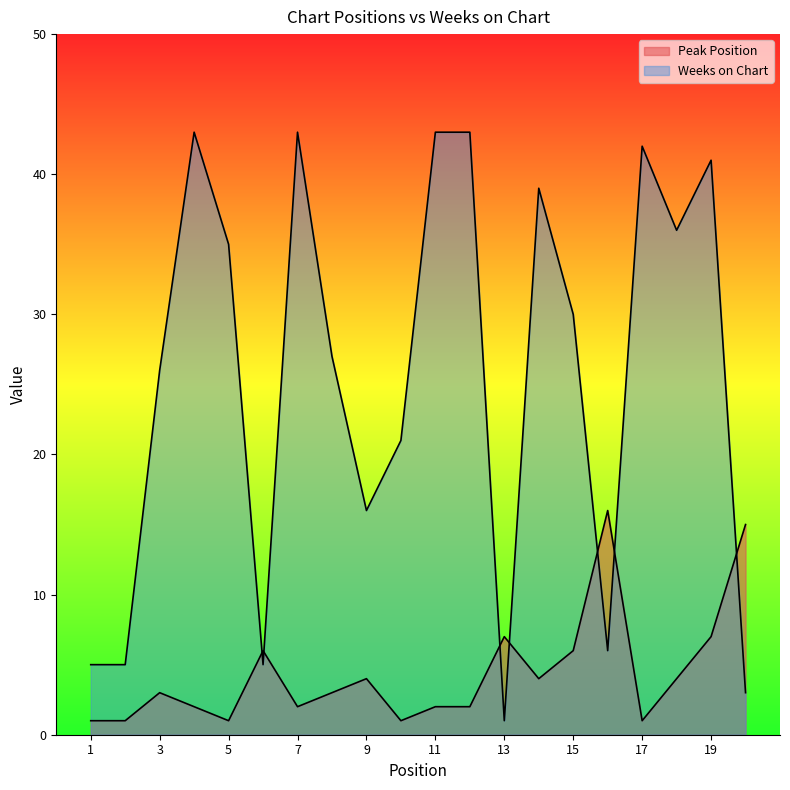

How many interior local peaks does the Peak Position series have?

5